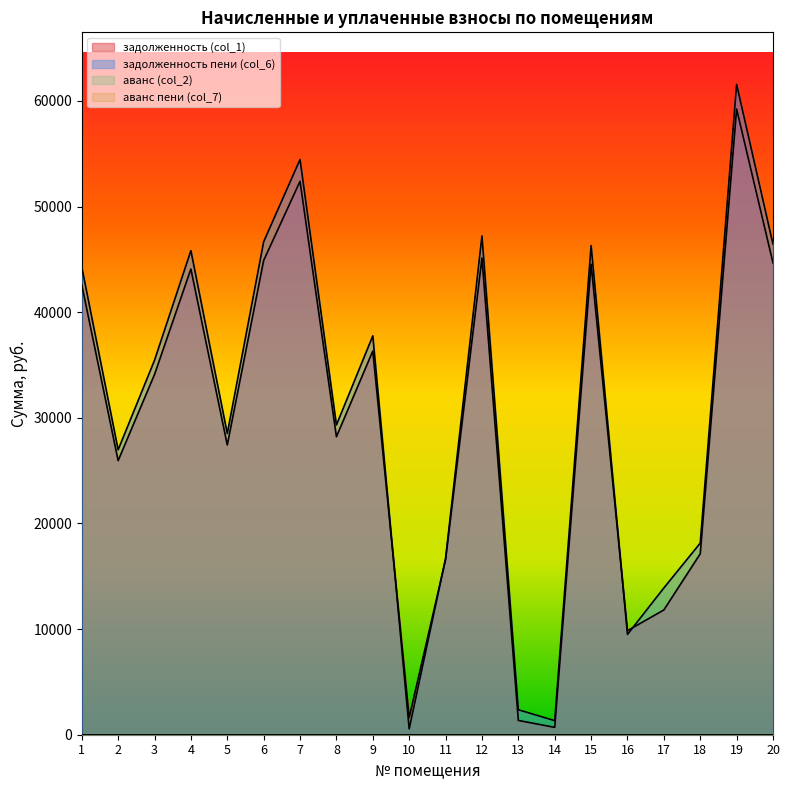

Where is the first local maximum for задолженность (col_1)?

4